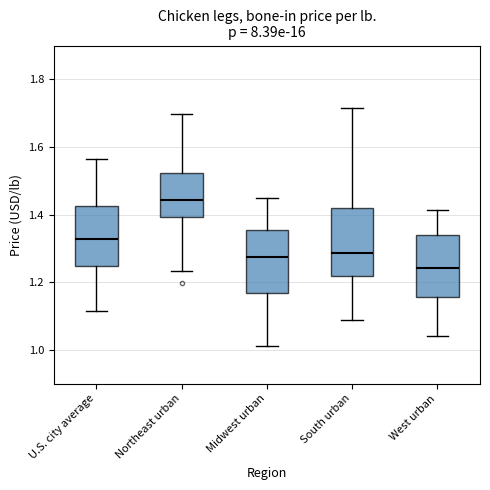

Which box's median line is the lowest?

West urban